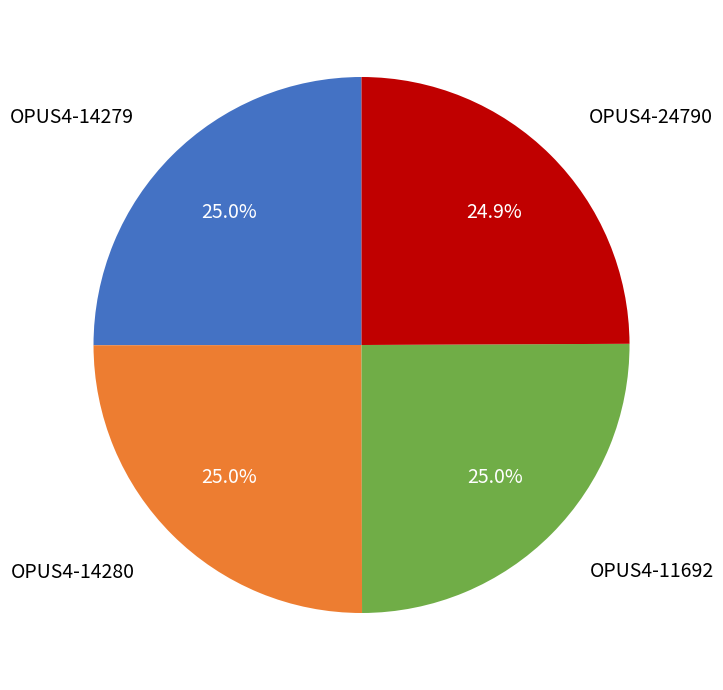

Is there a majority slice in this chart?

No